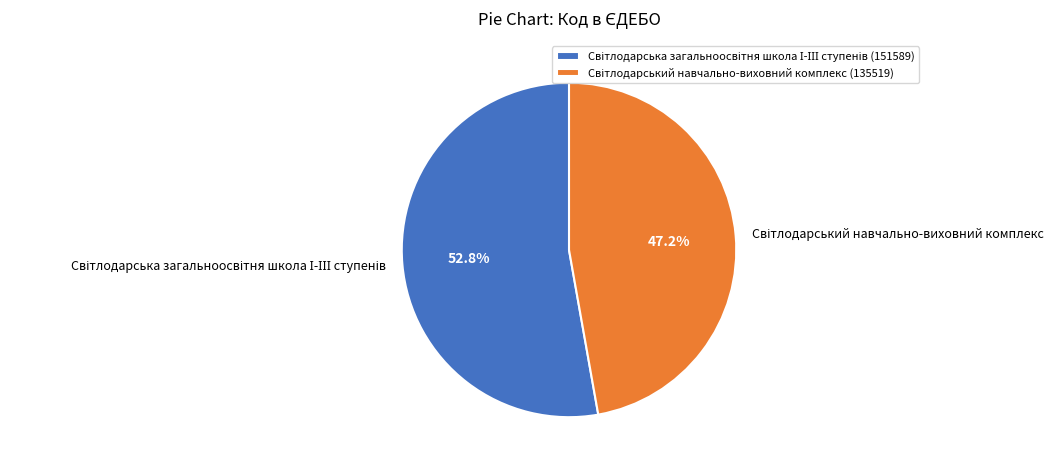

How many segments does this pie chart have?

2